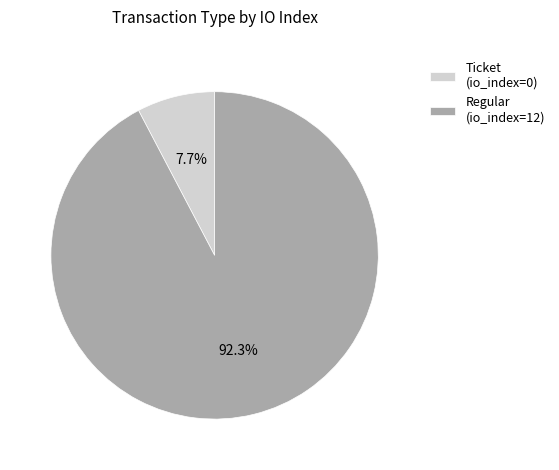

What percentage is NOT represented by Regular (io_index=12)?

7.7%